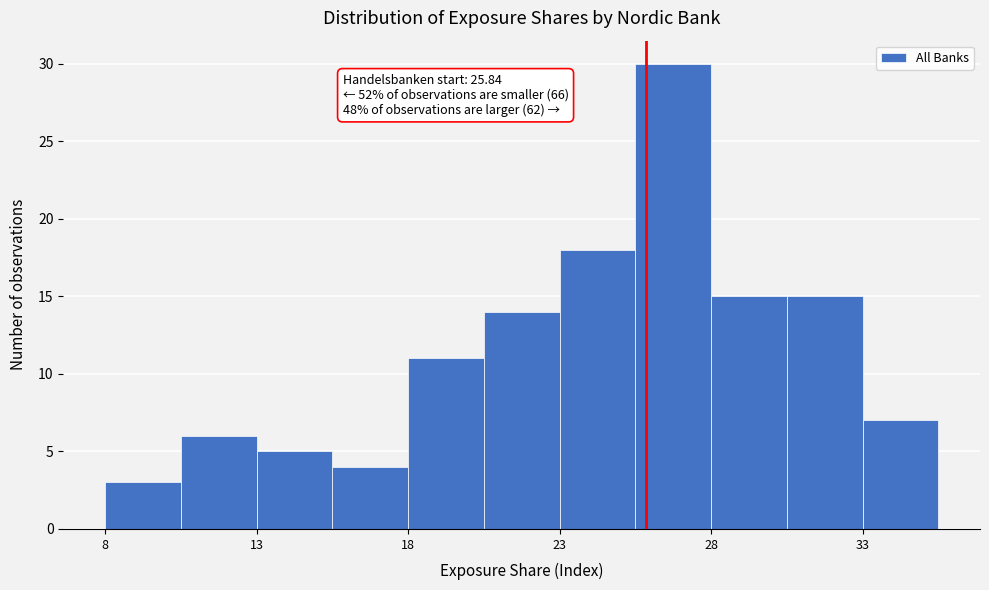

Over which range of the x-axis is the bar tallest?

25.5 to 28.0